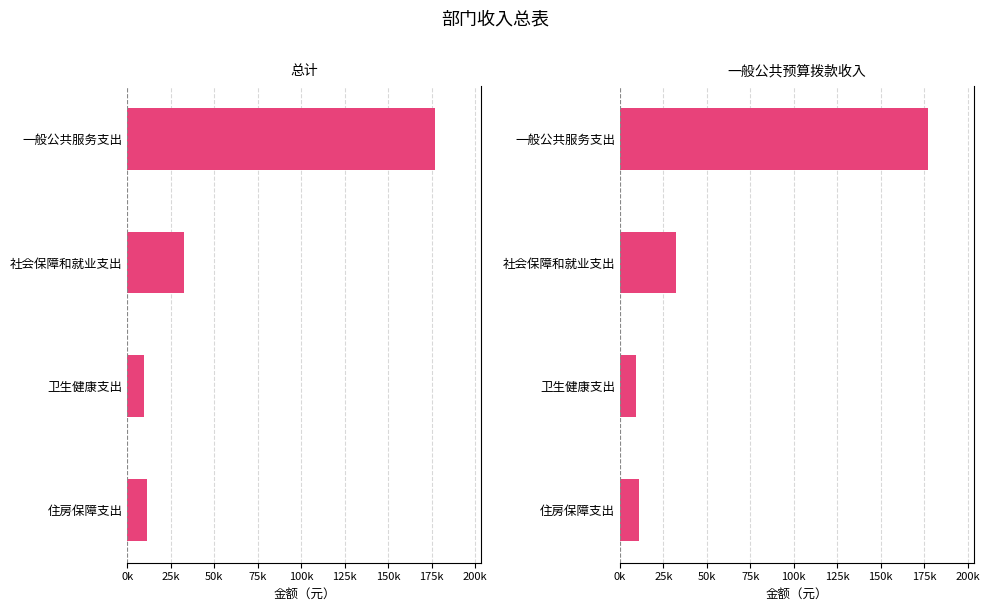

How many categories are shown in the chart?

4